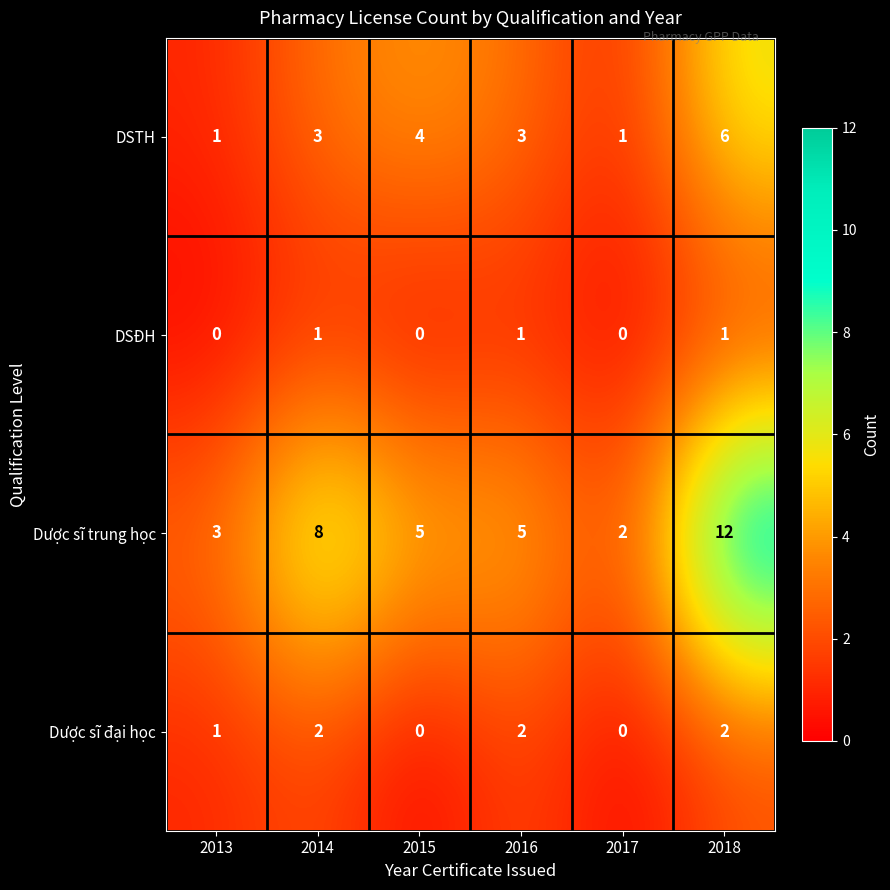

What is the sum of all Dược sĩ đại học values?

7